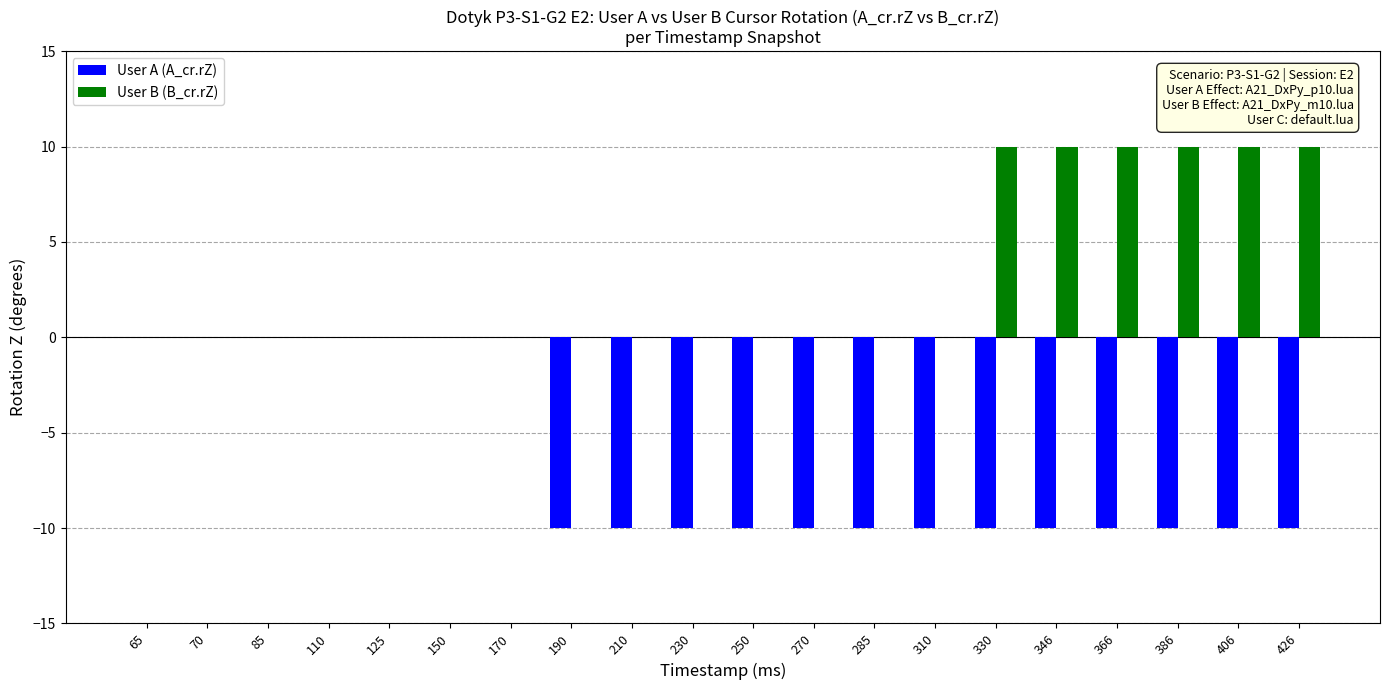

What is the sum of the User A (A_cr.rZ) values at 285 and 210?

-20